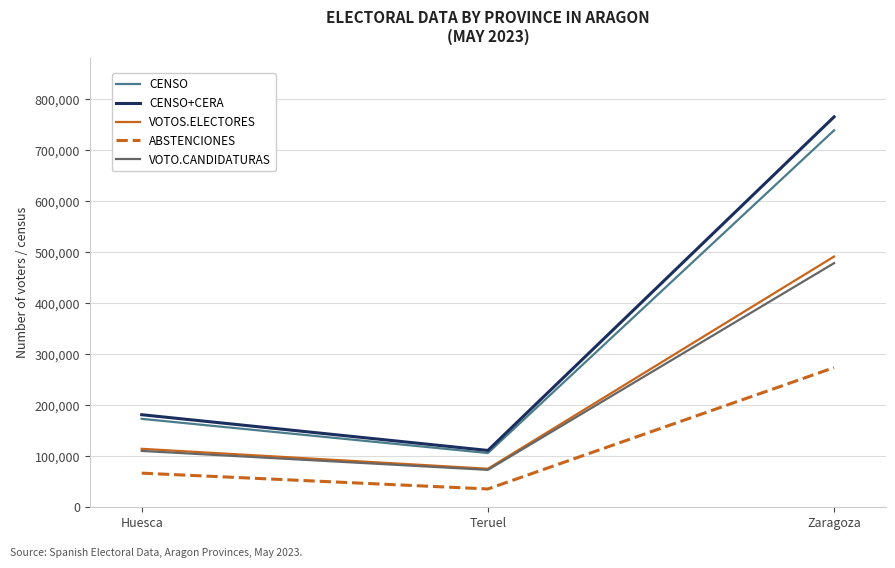

The CENSO series shows 999262 at Zaragoza. True or false?

False